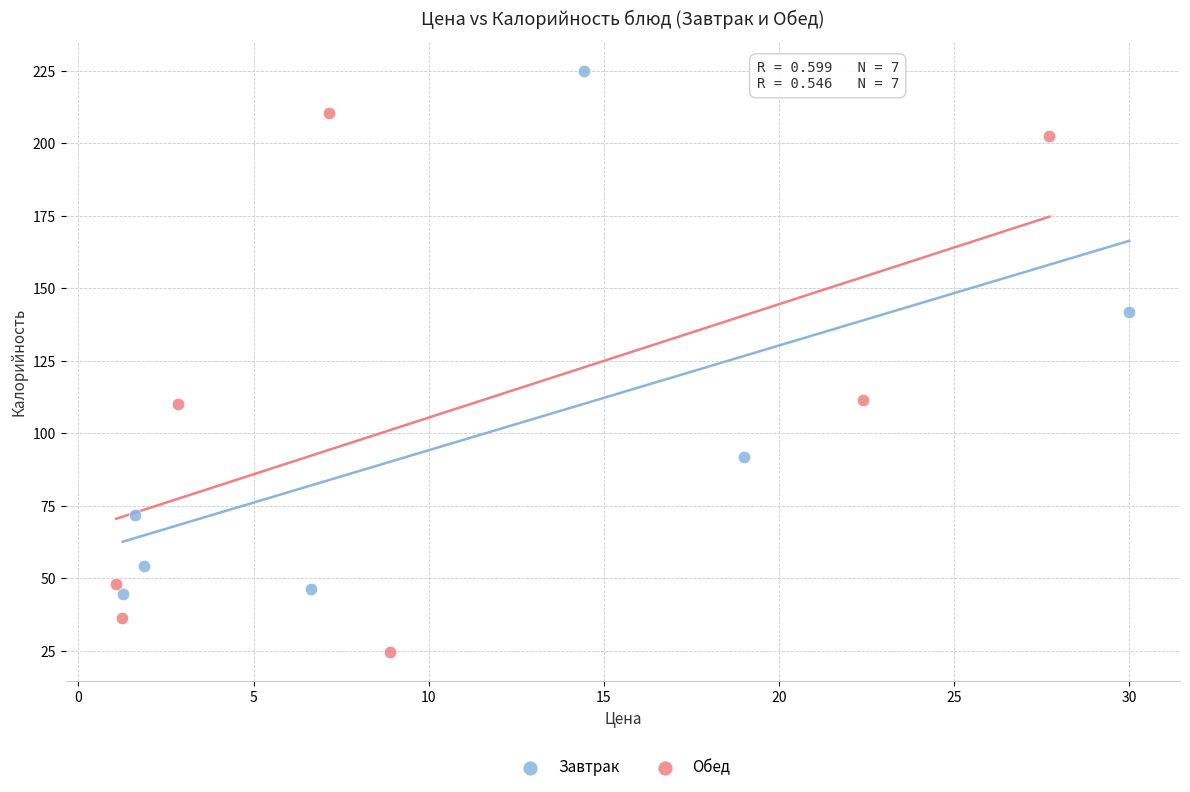

What are all the series names shown in the legend?

Завтрак, Обед